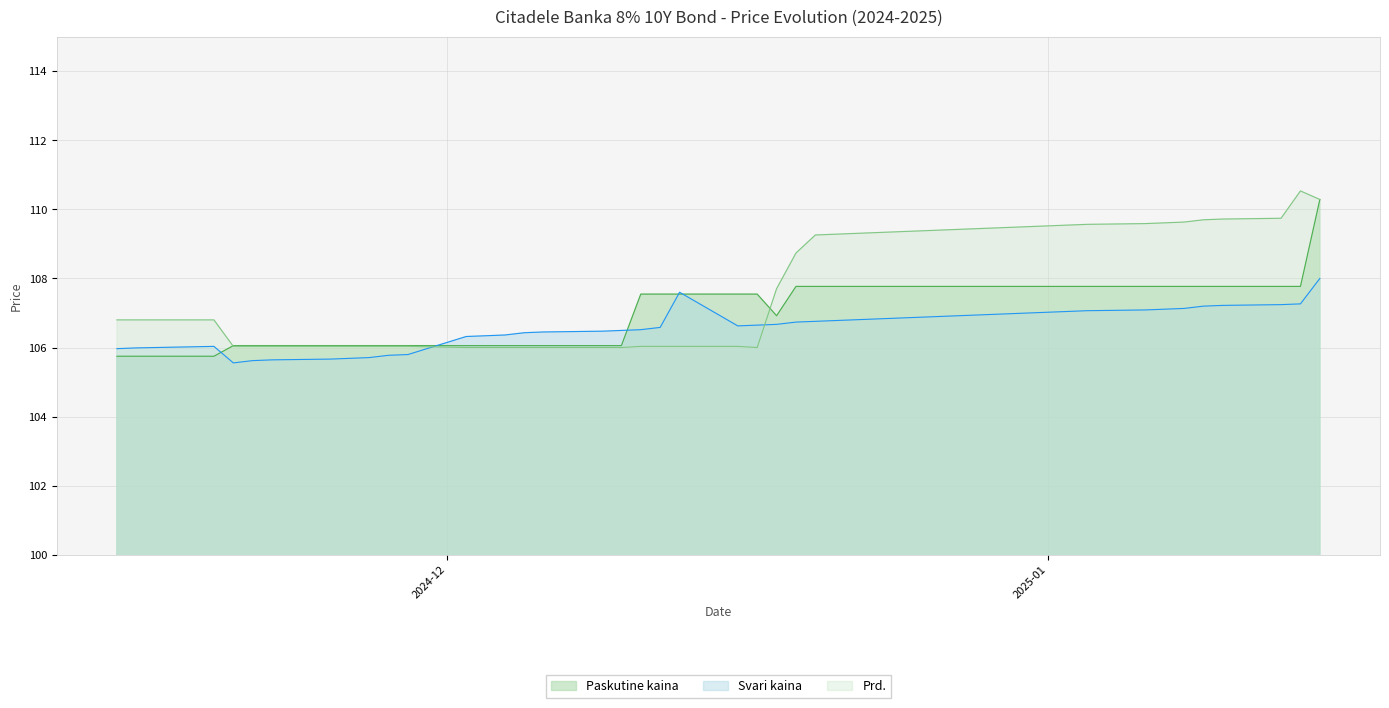

At which label is Svari kaina closest to 106?

2024-11-15